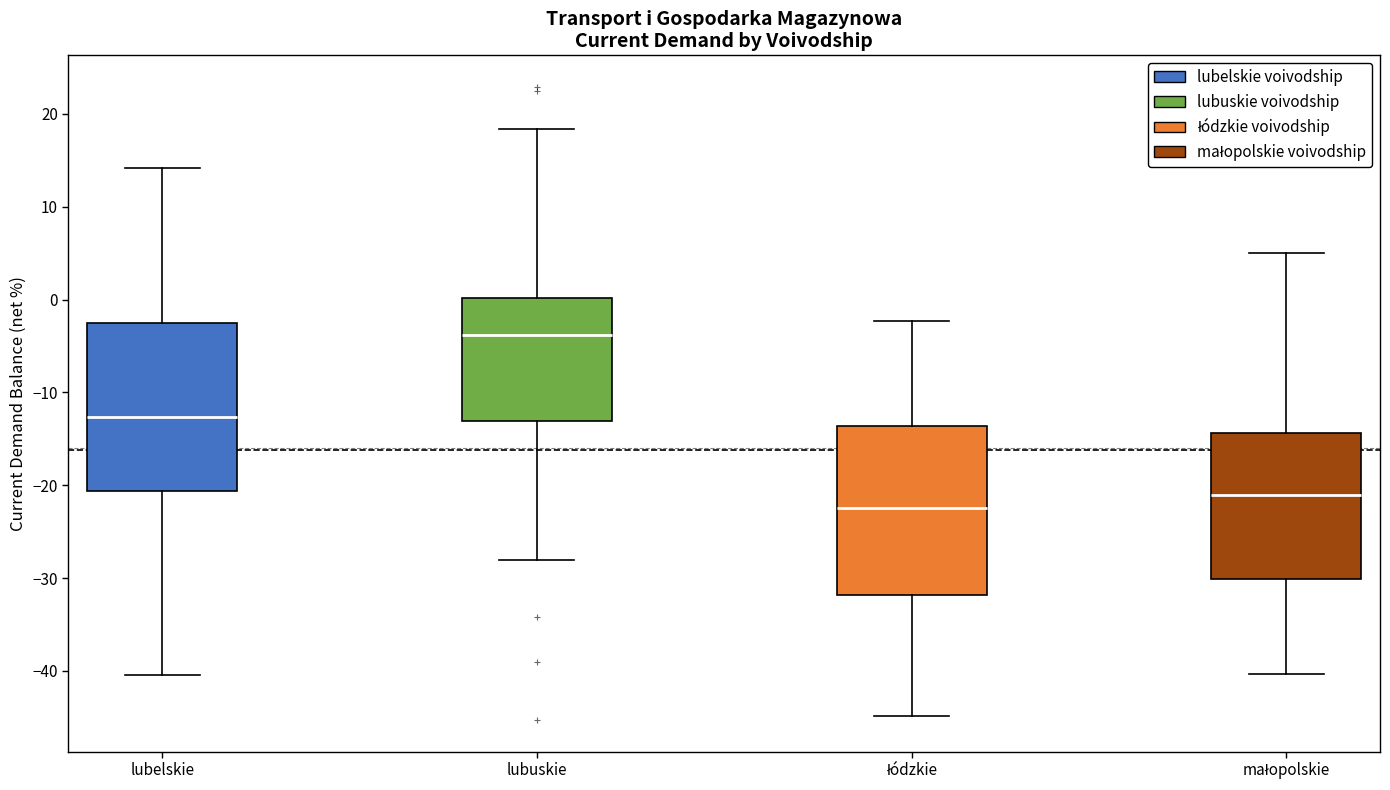

Which box has the lowest median line?

łódzkie